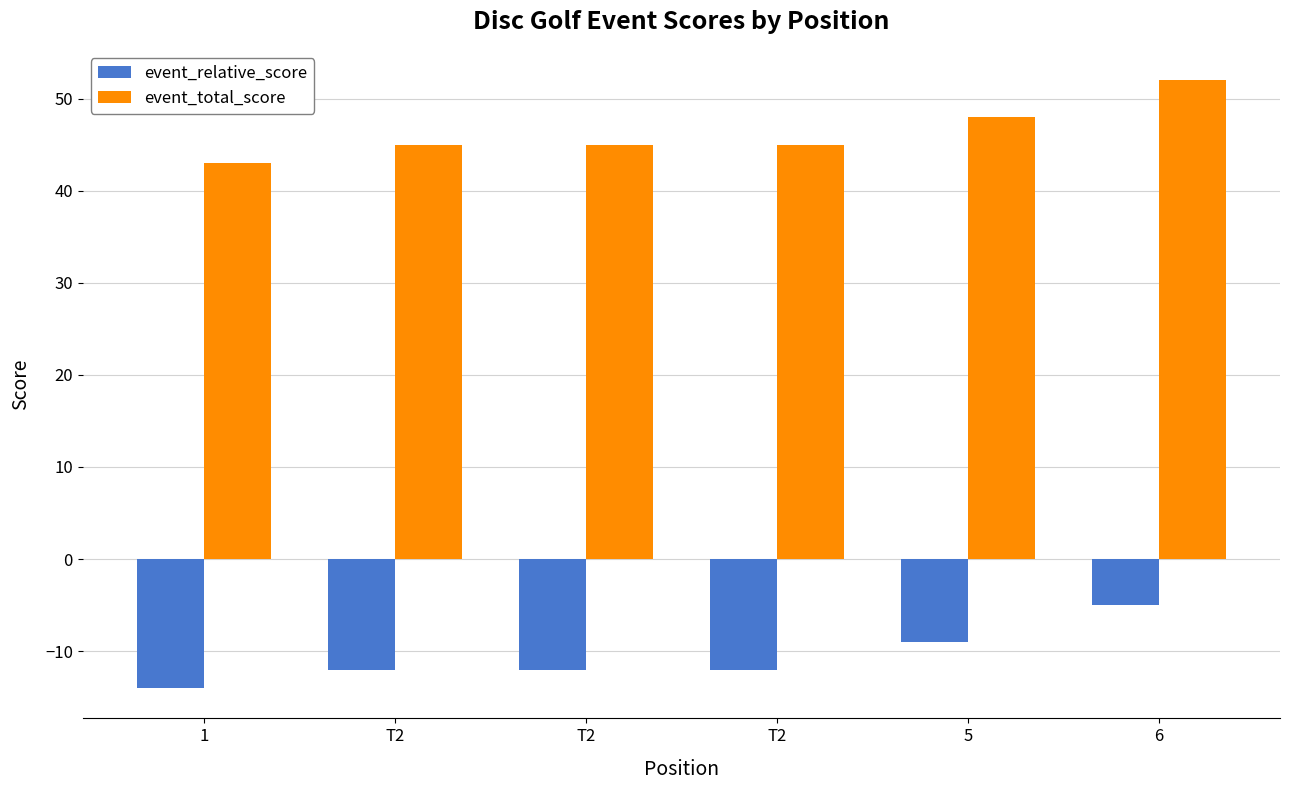

What are all the series names shown in the legend?

event_relative_score, event_total_score